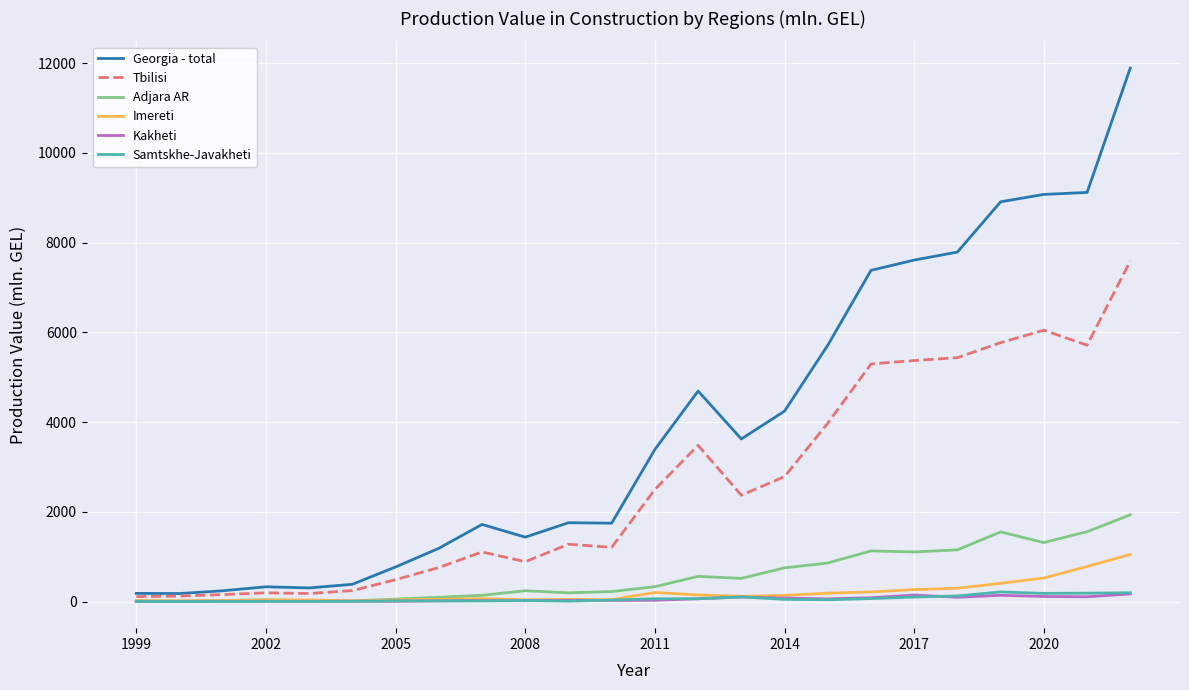

Which series has the largest total across all categories?

Georgia - total